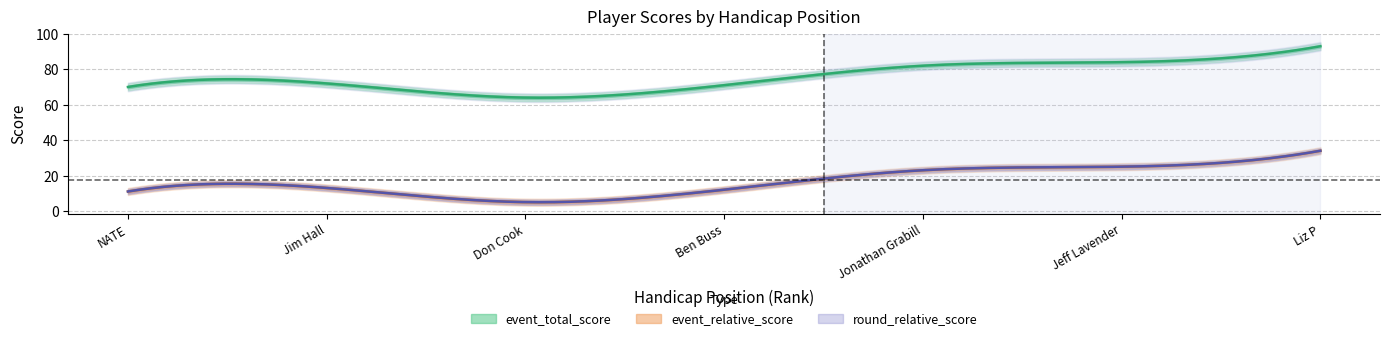

Reading right to left, extract all data points from this chart.

event_total_score: 7=93	6=84	5=82	4=71	3=64	2=72	1=70
round_total_score: 7=93	6=84	5=82	4=71	3=64	2=72	1=70
event_relative_score: 7=34	6=25	5=23	4=12	3=5	2=13	1=11
round_relative_score: 7=34	6=25	5=23	4=12	3=5	2=13	1=11